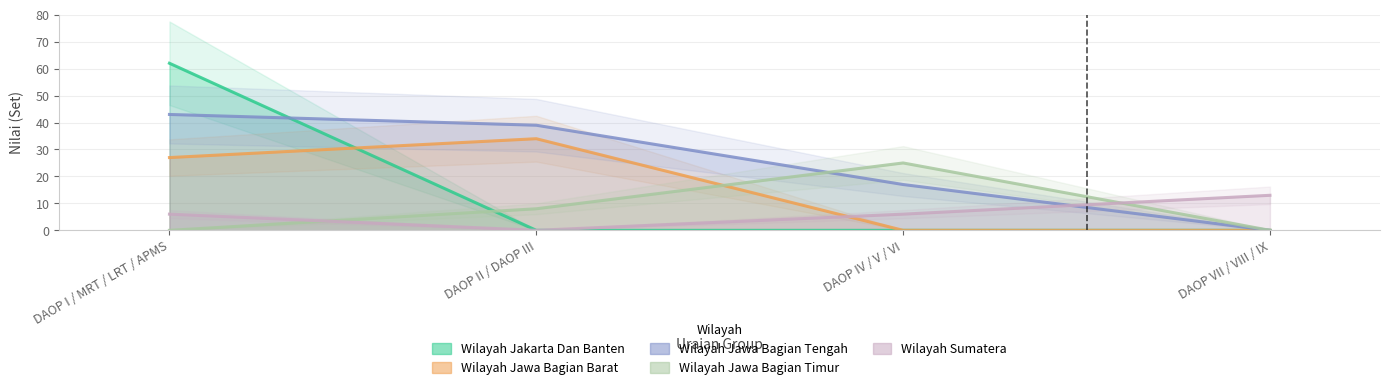

Which category has the highest value across all series?

DAOP I / MRT / LRT / APMS